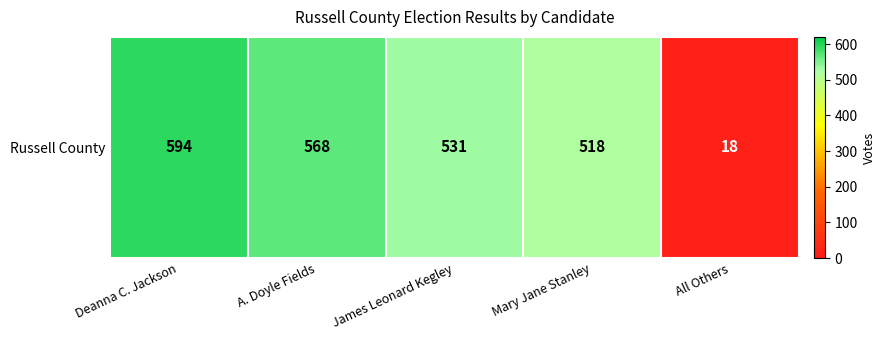

Reading left to right, list all the values displayed in this chart.

Deanna C. Jackson=594	A. Doyle Fields=568	James Leonard Kegley=531	Mary Jane Stanley=518	All Others=18